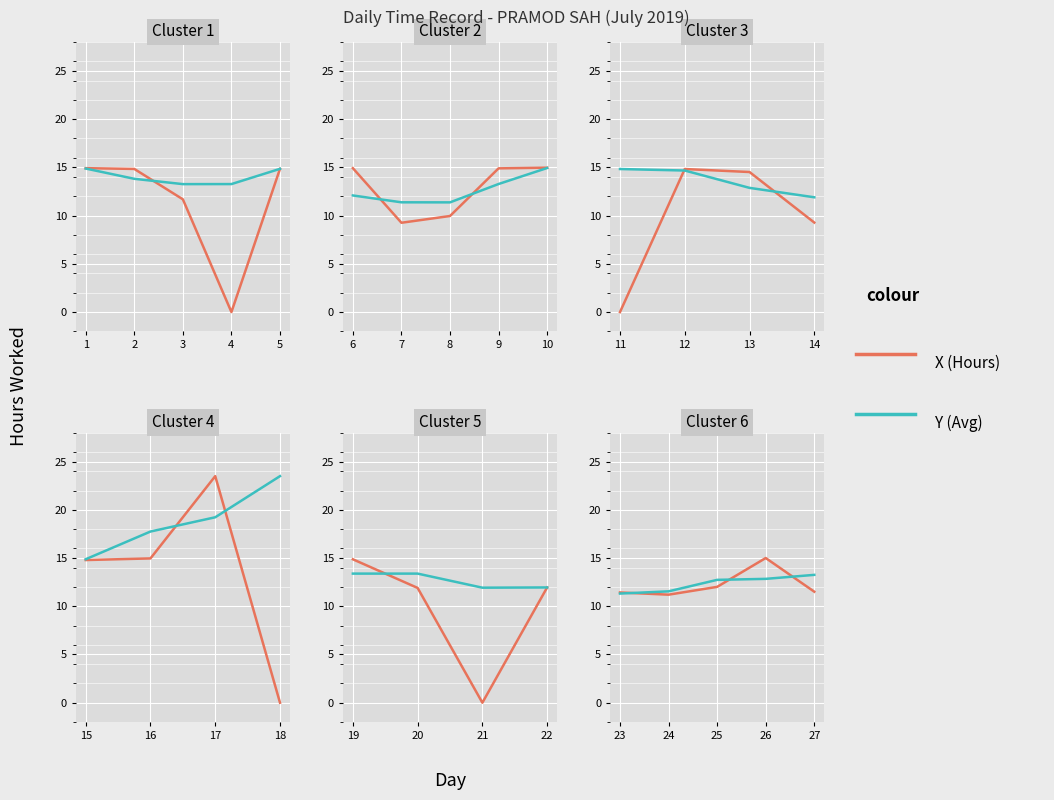

The Hours Worked series shows 20.3 at 26. True or false?

False